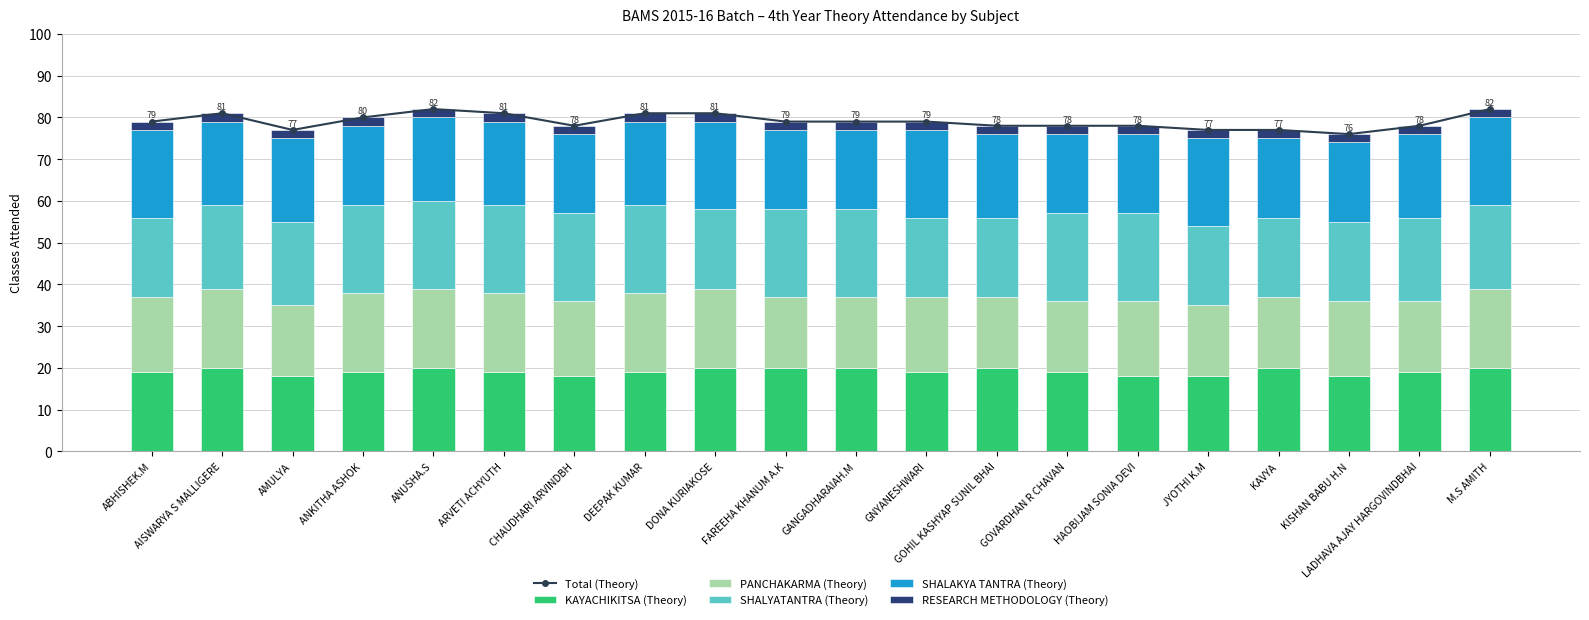

At which label does KAYACHIKITSA (Theory) reach its peak?

AISWARYA S MALLIGERE